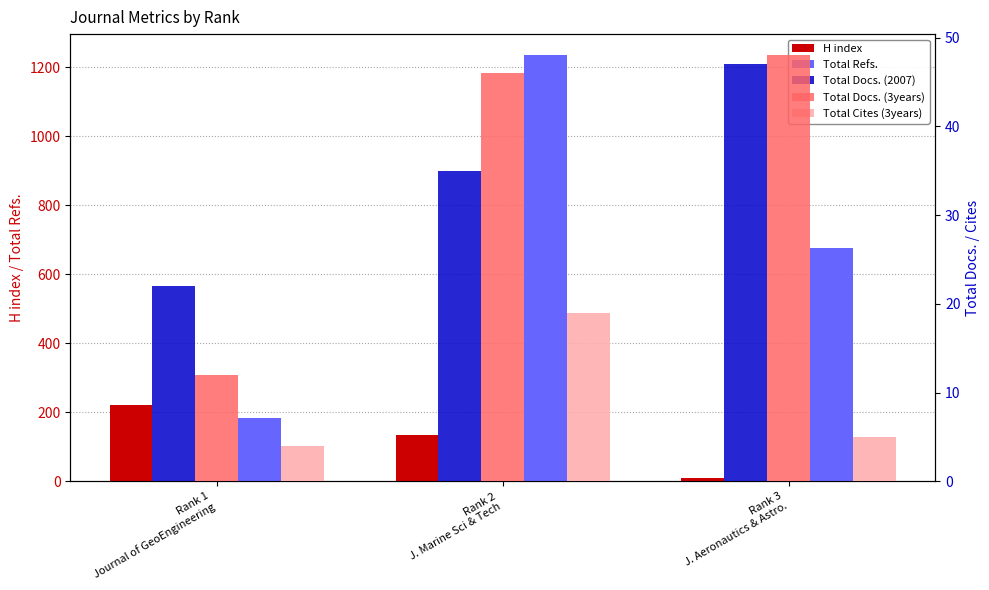

What is the maximum value shown in the chart?

1234